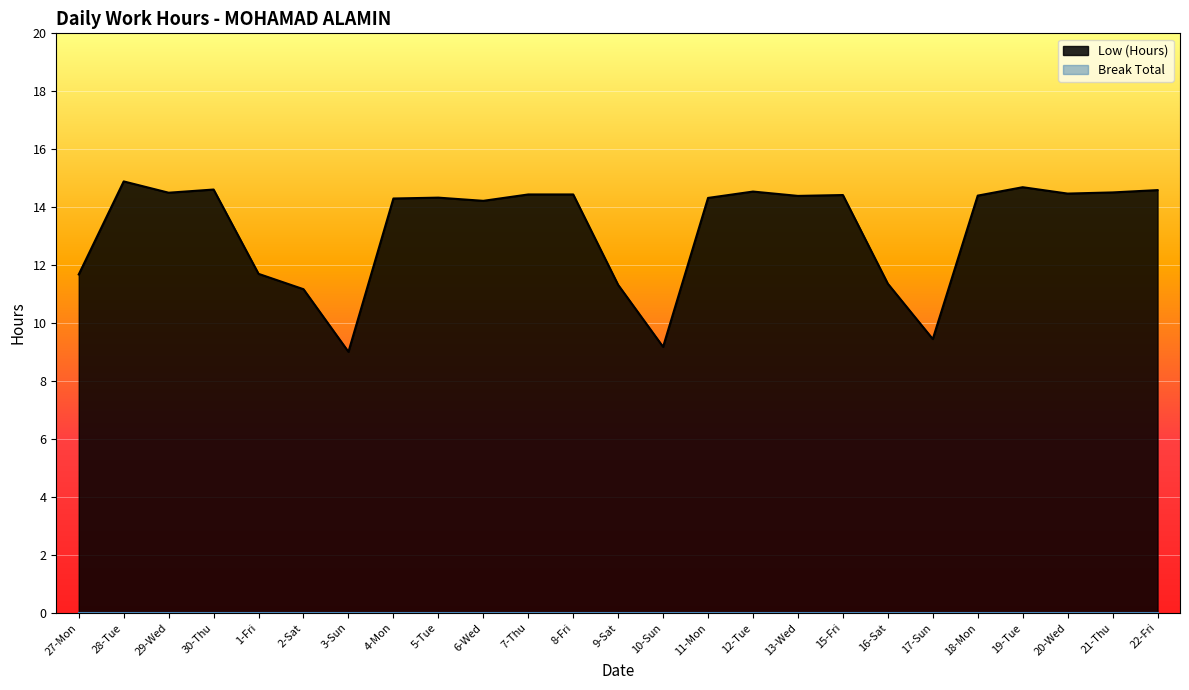

What is the difference between the values at 9-Sat and 21-Thu?

3.2